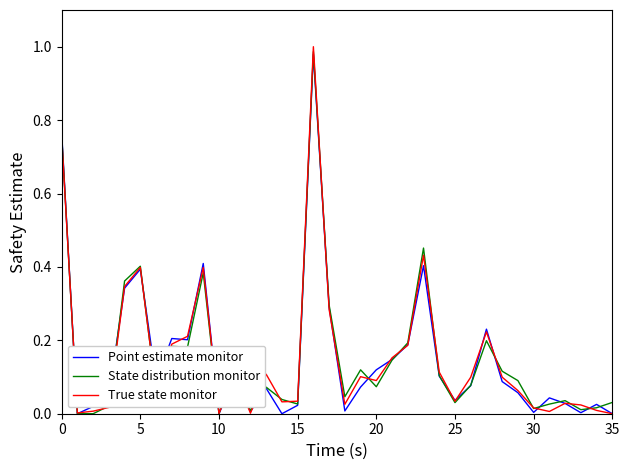

Which series has the largest range (max minus min)?

True state monitor